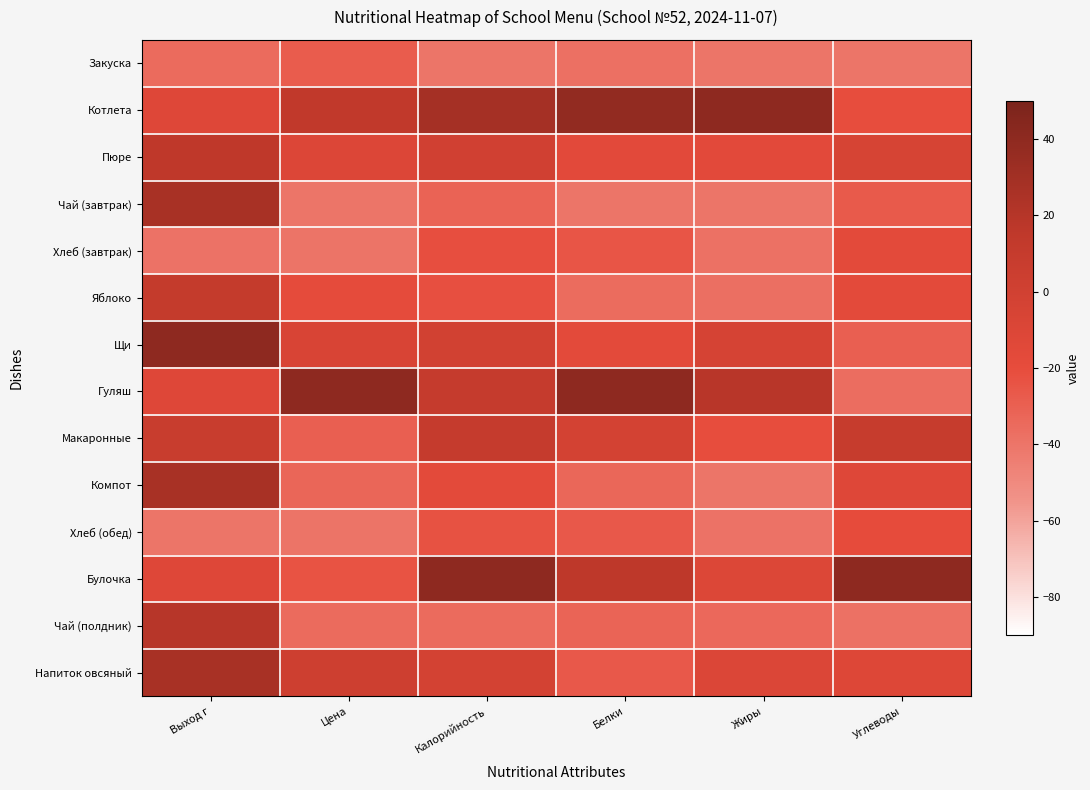

Reading left to right, list all the values displayed in this chart.

Закуска: Выход г=-35.0	Цена=-28.1	Калорийность=-40.0	Белки=-37.8	Жиры=-39.8	Углеводы=-40.0
Котлета: Выход г=-11.9	Цена=13.3	Калорийность=28.2	Белки=37.9	Жиры=40.0	Углеводы=-21.1
Пюре: Выход г=15.0	Цена=-10.6	Калорийность=0.5	Белки=-16.1	Жиры=-16.1	Углеводы=-5.2
Чай (завтрак): Выход г=26.5	Цена=-40.0	Калорийность=-31.4	Белки=-40.0	Жиры=-40.0	Углеводы=-27.1
Хлеб (завтрак): Выход г=-38.8	Цена=-39.2	Калорийность=-21.2	Белки=-24.6	Жиры=-38.6	Углеводы=-17.2
Яблоко: Выход г=10.8	Цена=-18.5	Калорийность=-21.9	Белки=-35.6	Жиры=-37.0	Углеводы=-16.7
Щи: Выход г=40.0	Цена=-7.0	Калорийность=-0.3	Белки=-16.3	Жиры=-4.2	Углеводы=-29.4
Гуляш: Выход г=-11.9	Цена=40.0	Калорийность=9.6	Белки=40.0	Жиры=18.8	Углеводы=-35.9
Макаронные: Выход г=7.3	Цена=-29.7	Калорийность=10.2	Белки=-2.9	Жиры=-20.8	Углеводы=9.2
Компот: Выход г=26.5	Цена=-33.0	Калорийность=-17.0	Белки=-33.2	Жиры=-39.7	Углеводы=-12.3
Хлеб (обед): Выход г=-40.0	Цена=-39.5	Калорийность=-23.3	Белки=-26.1	Жиры=-38.7	Углеводы=-19.6
Булочка: Выход г=-11.9	Цена=-23.4	Калорийность=40.0	Белки=16.1	Жиры=-11.2	Углеводы=40.0
Чай (полдник): Выход г=18.8	Цена=-35.2	Калорийность=-34.9	Белки=-31.7	Жиры=-34.0	Углеводы=-38.5
Напиток овсяный: Выход г=26.5	Цена=2.9	Калорийность=-2.5	Белки=-26.3	Жиры=-9.8	Углеводы=-11.3